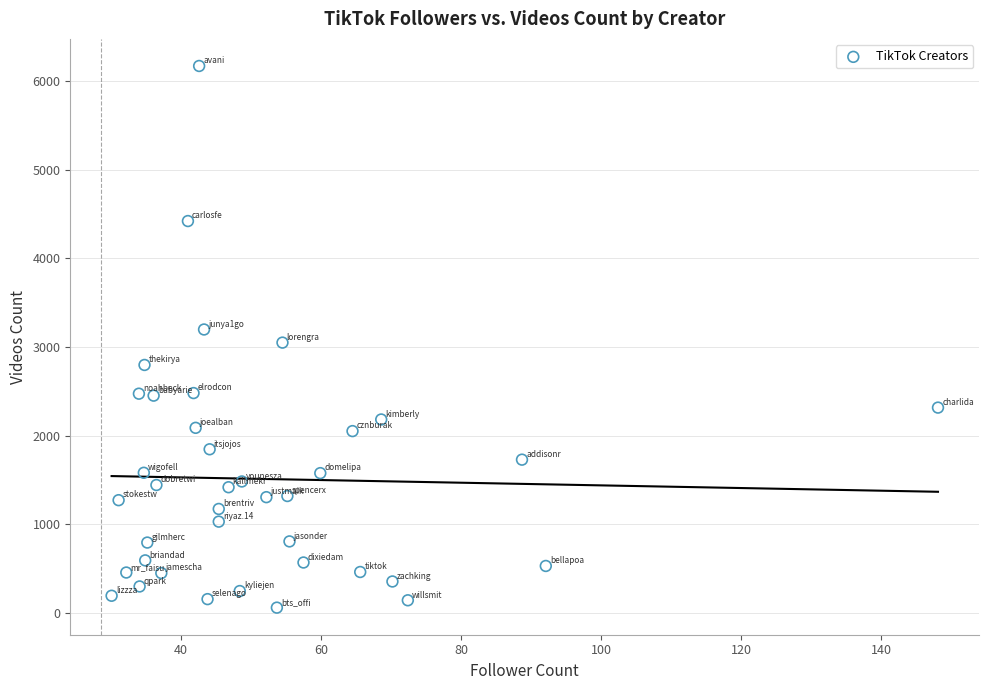

What is the range of Y values (max minus min)?

6109